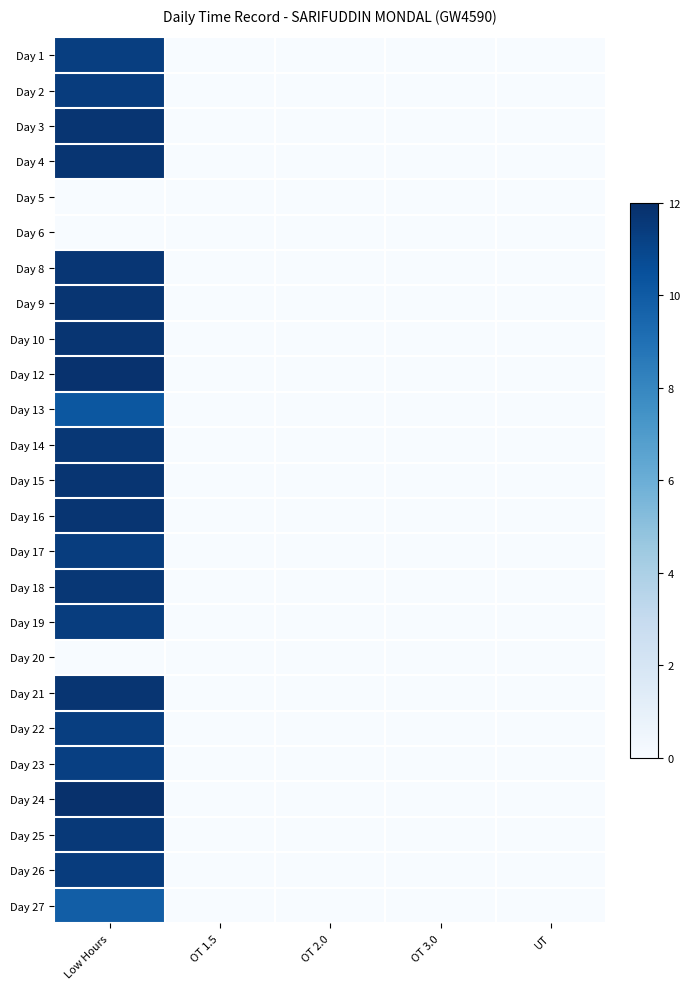

Rank the series at OT 2.0 from highest to lowest value.

Day 1, Day 2, Day 3, Day 4, Day 5, Day 6, Day 8, Day 9, Day 10, Day 12, Day 13, Day 14, Day 15, Day 16, Day 17, Day 18, Day 19, Day 20, Day 21, Day 22, Day 23, Day 24, Day 25, Day 26, Day 27